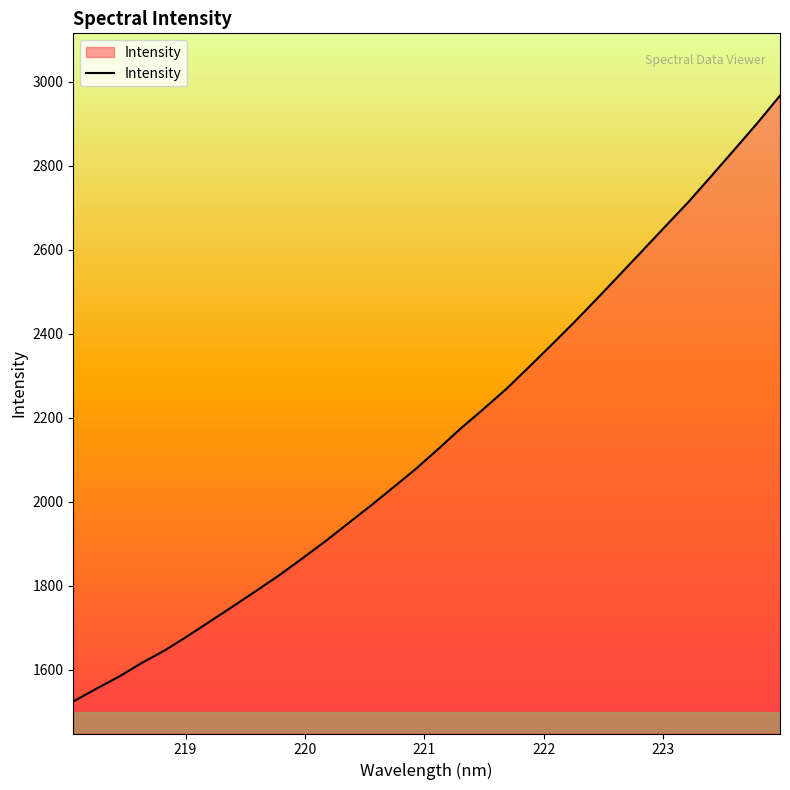

What is the maximum value shown in the chart?

2967.4